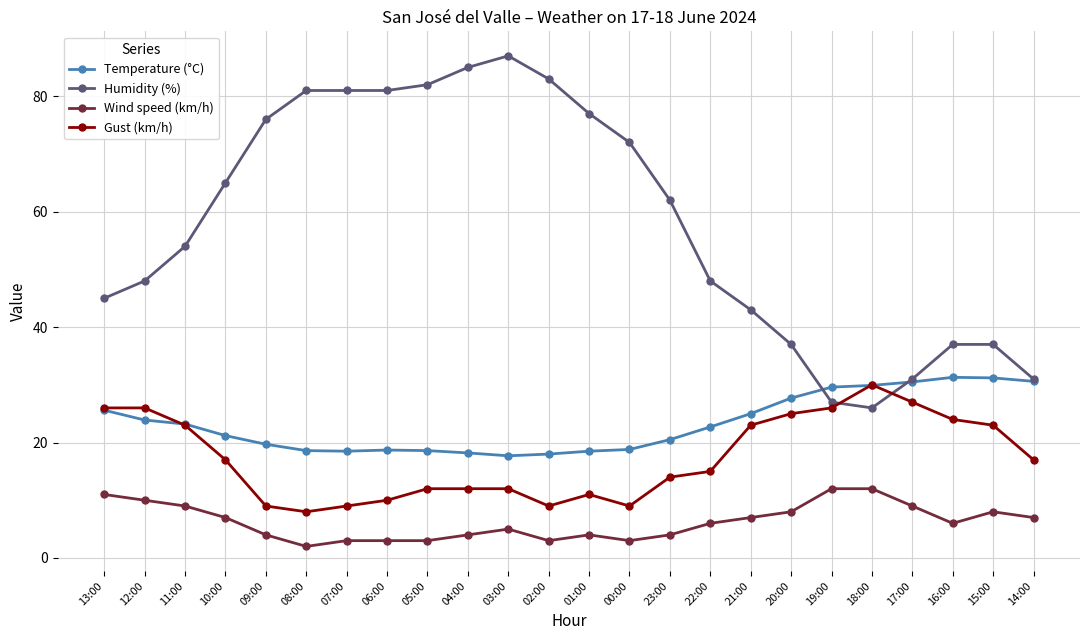

What is the label of the 1st point from the left?

13:00